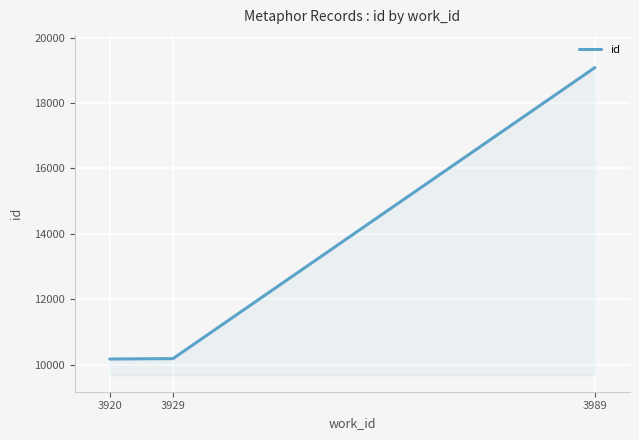

Approximately how many times larger is the value at 3929 compared to 3920?

1.0